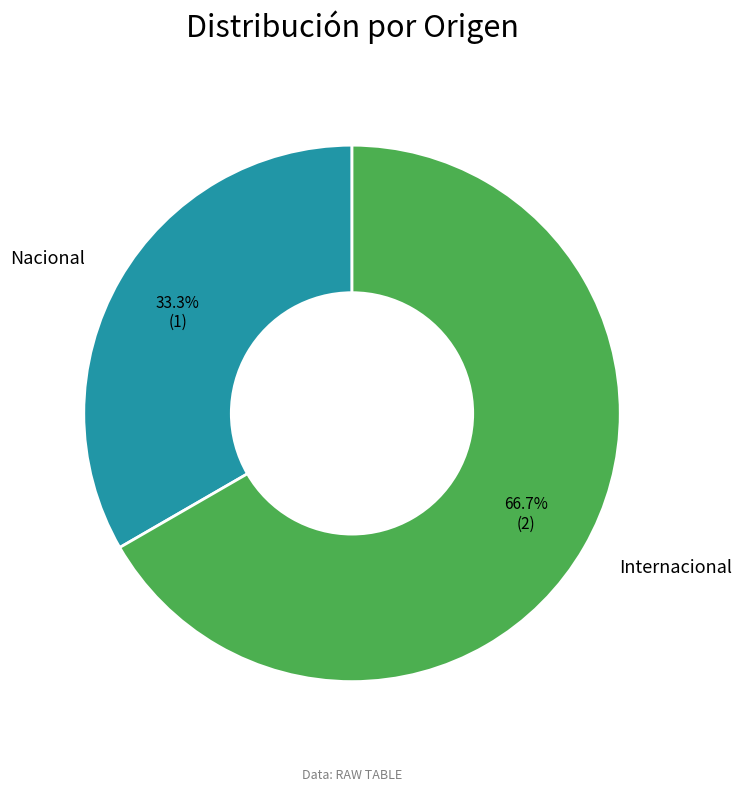

How many segments does this pie chart have?

2